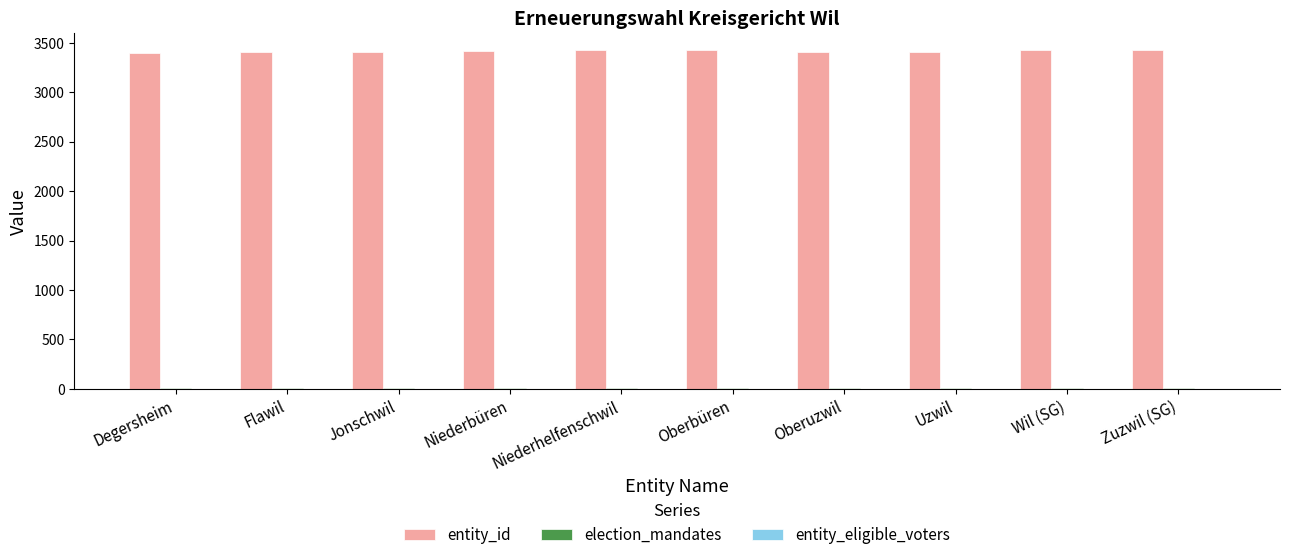

Is it true that entity_id equals 3402 at Flawil?

True